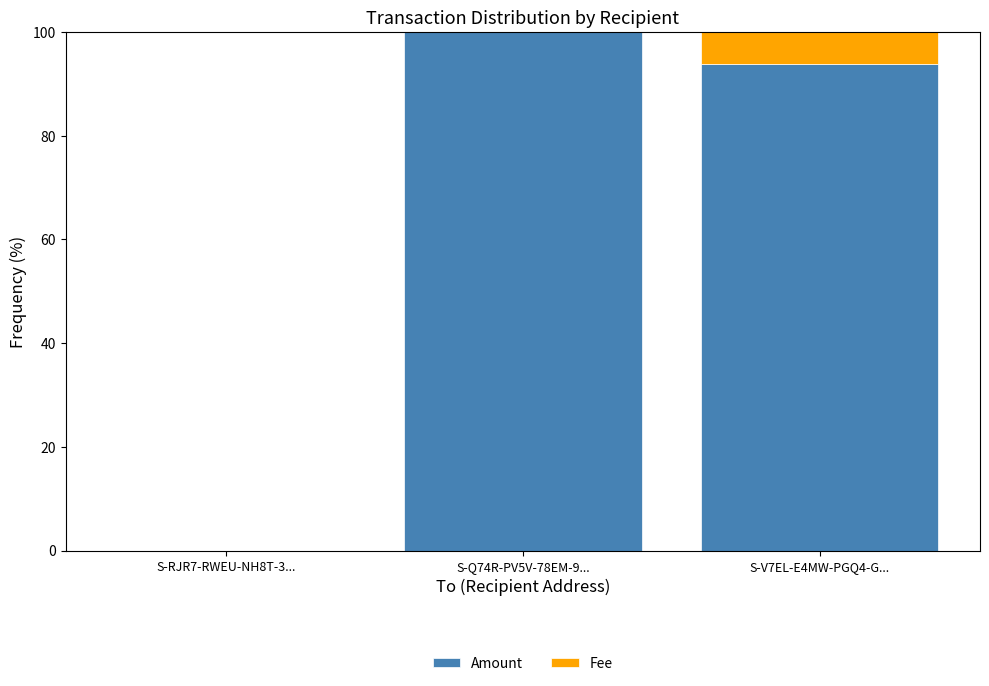

Are the bars grouped side by side (vs. stacked)?

No